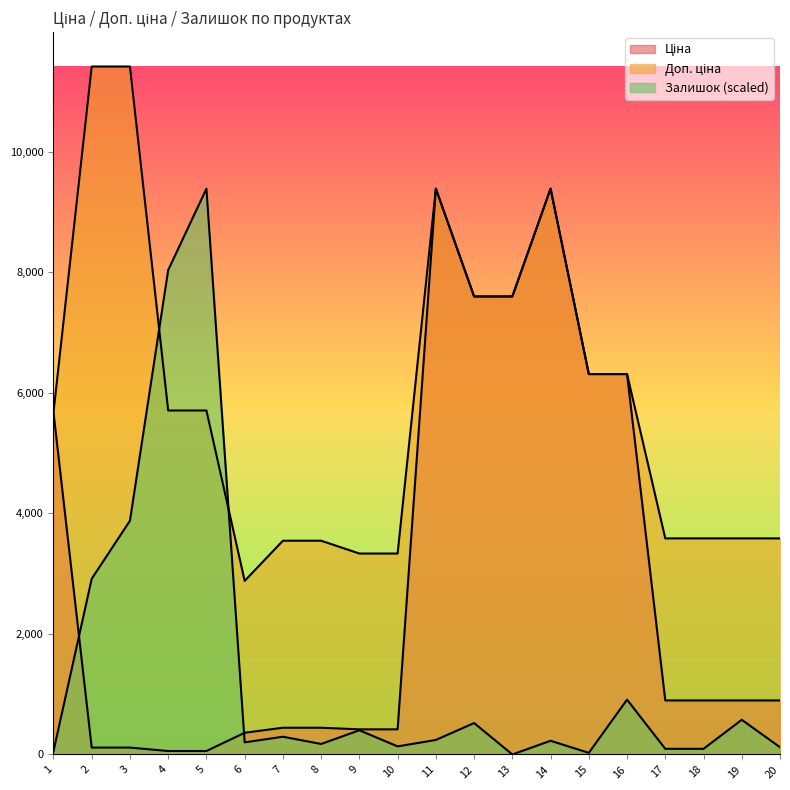

Reading left to right, extract all data points from this chart.

Ціна: 5673.8	114.1	114.1	57.0	57.0	359.9	443.1	443.1	416.6	416.6	9384.0	7596.5	7596.5	9384.0	6308.8	6308.8	895.9	895.9	895.9	895.9
Доп. ціна: 5673.8	11410.0	11410.0	5705.0	5705.0	2878.8	3545.0	3545.0	3332.5	3332.5	9384.0	7596.5	7596.5	9384.0	6308.8	6308.8	3583.6	3583.6	3583.6	3583.6
Залишок: 53.5	2914.1	3876.6	8033.8	9384.0	200.5	294.1	173.8	401.0	133.7	240.6	521.3	0.0	227.2	26.7	909.0	93.6	93.6	574.8	120.3